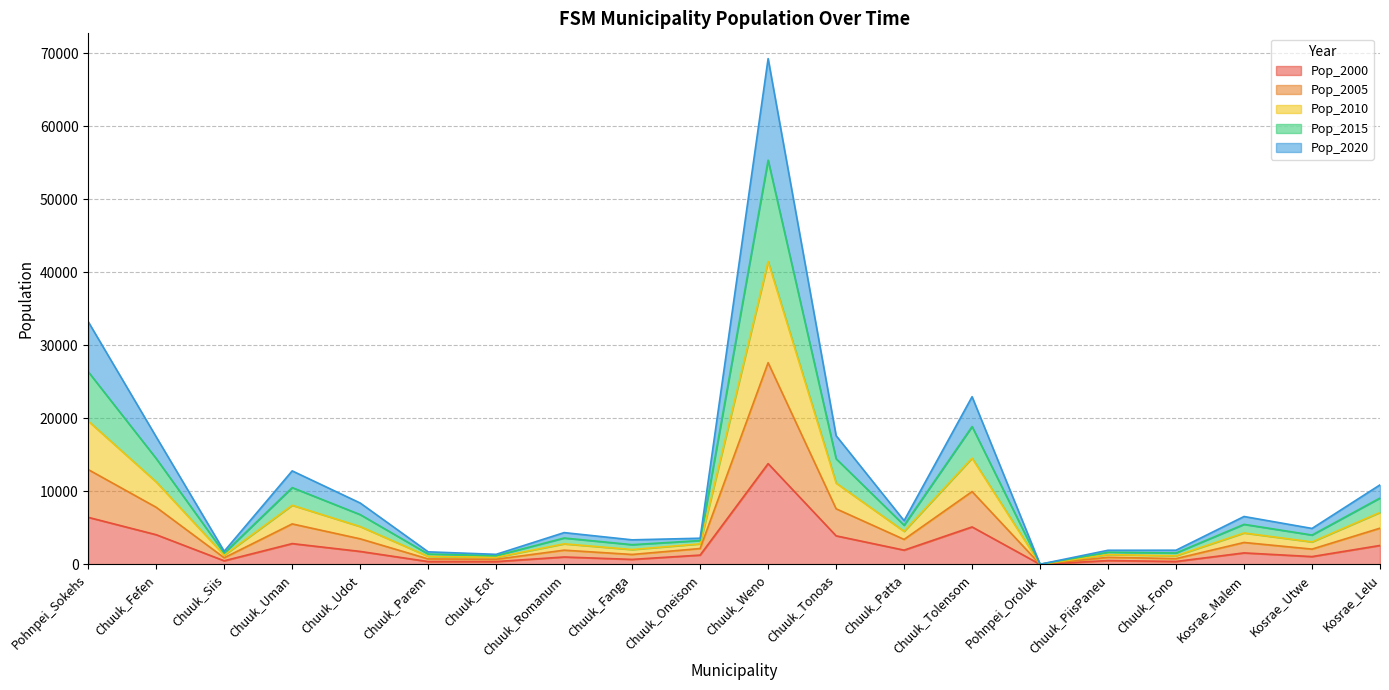

What is the highest value of the Pop_2000 series?

13802.0